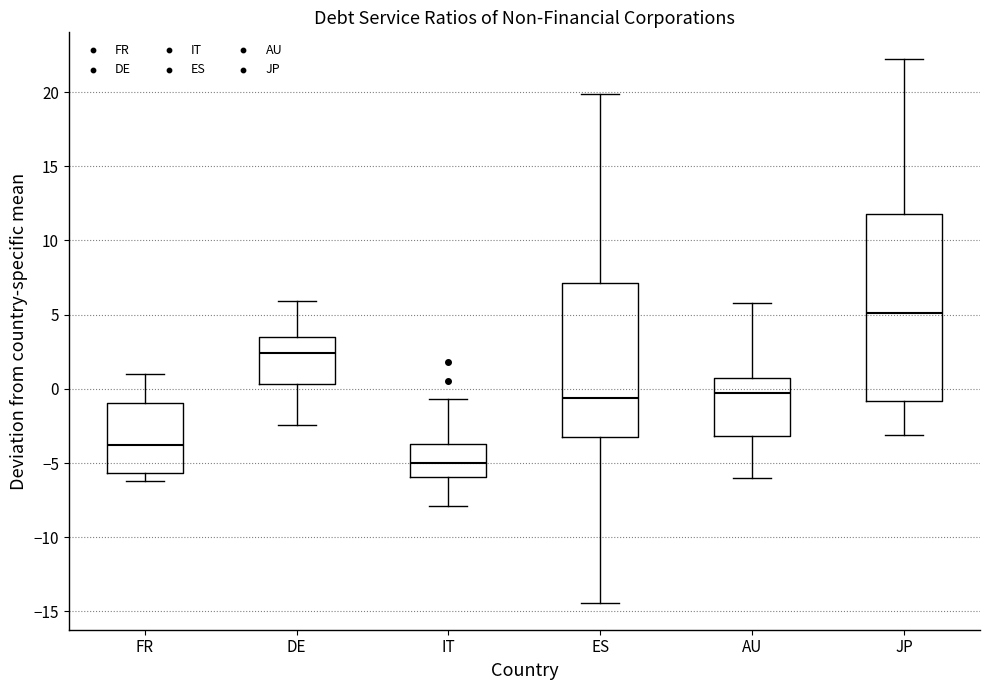

Which box is the tallest, from its lower edge to its upper edge?

JP